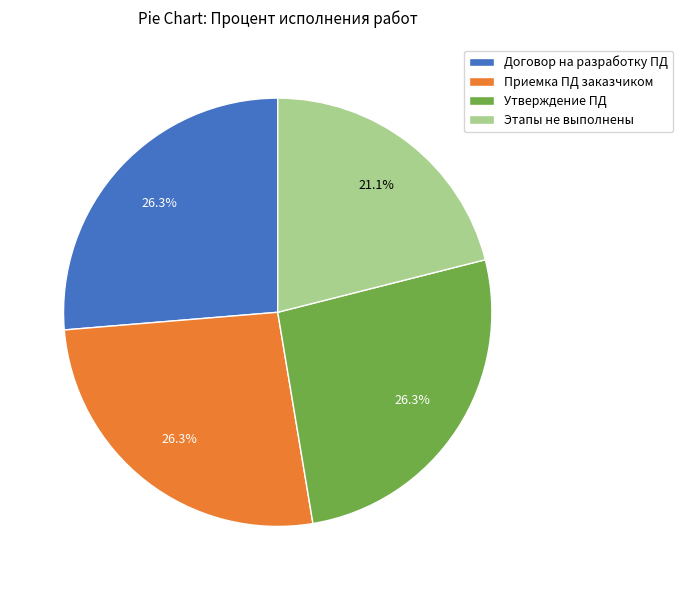

How many segments does this pie chart have?

4